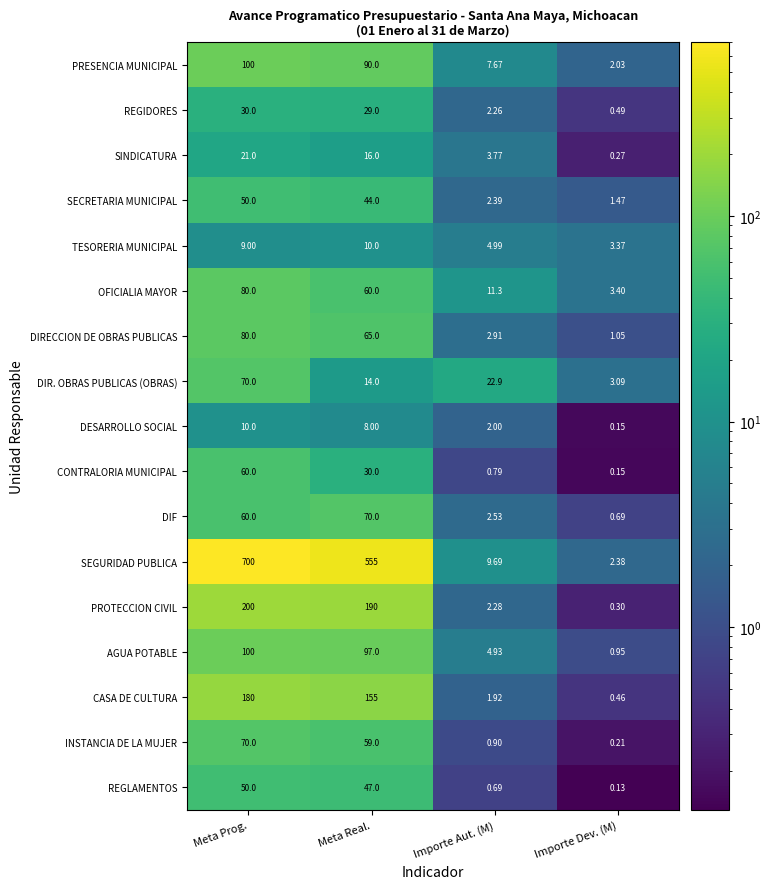

At which category does the chart reach its peak across all series?

Meta Prog.